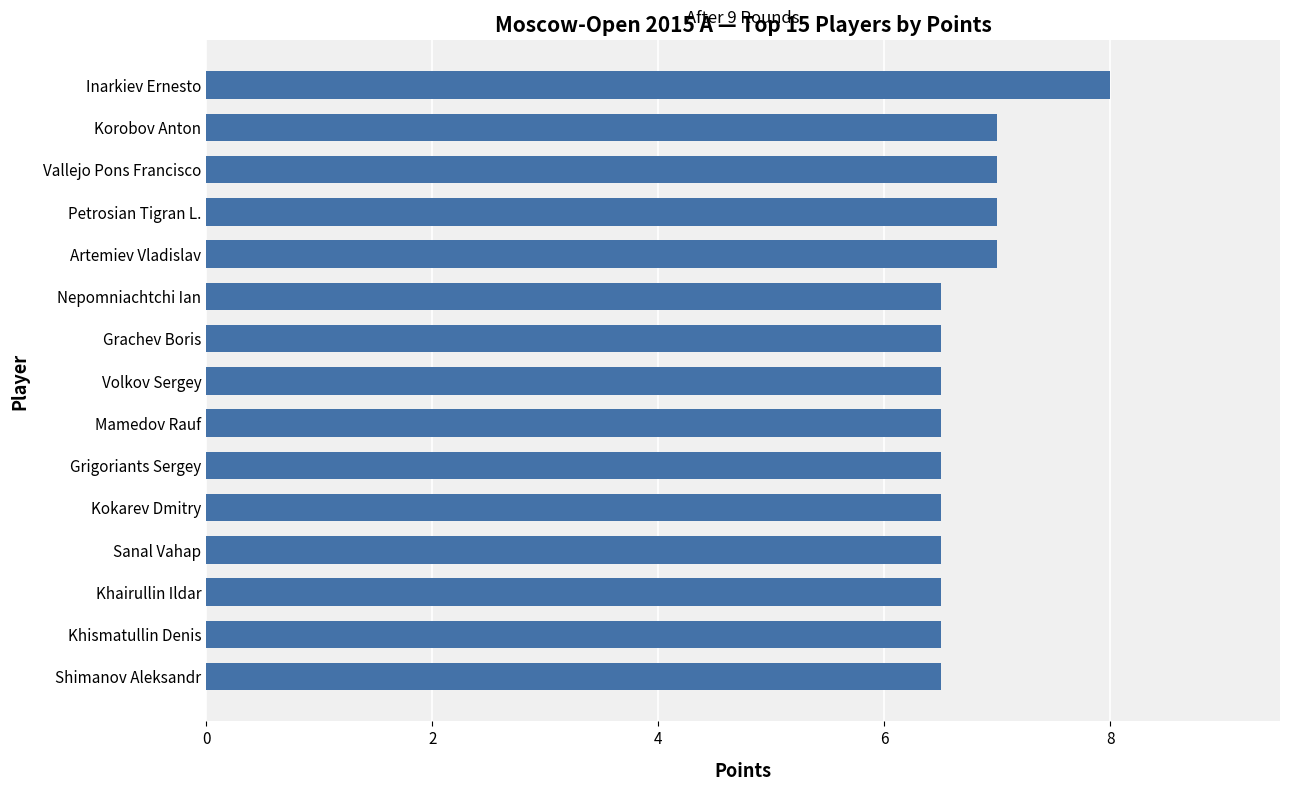

What is the sum of the values at Nepomniachtchi Ian and Vallejo Pons Francisco?

13.5